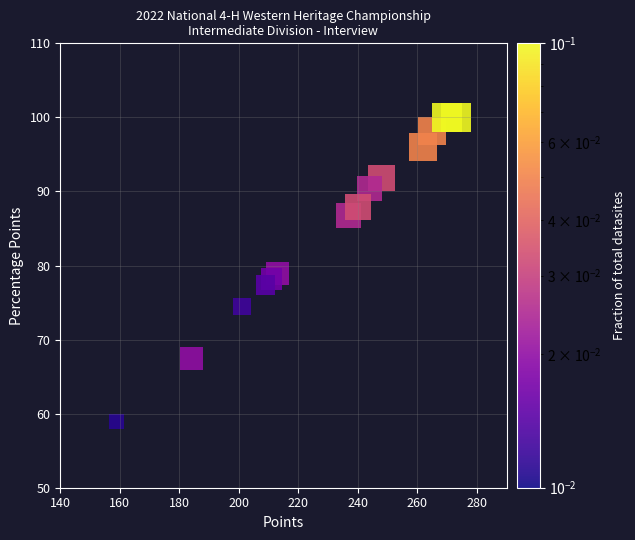

What is the range of X values (max minus min)?

114.0